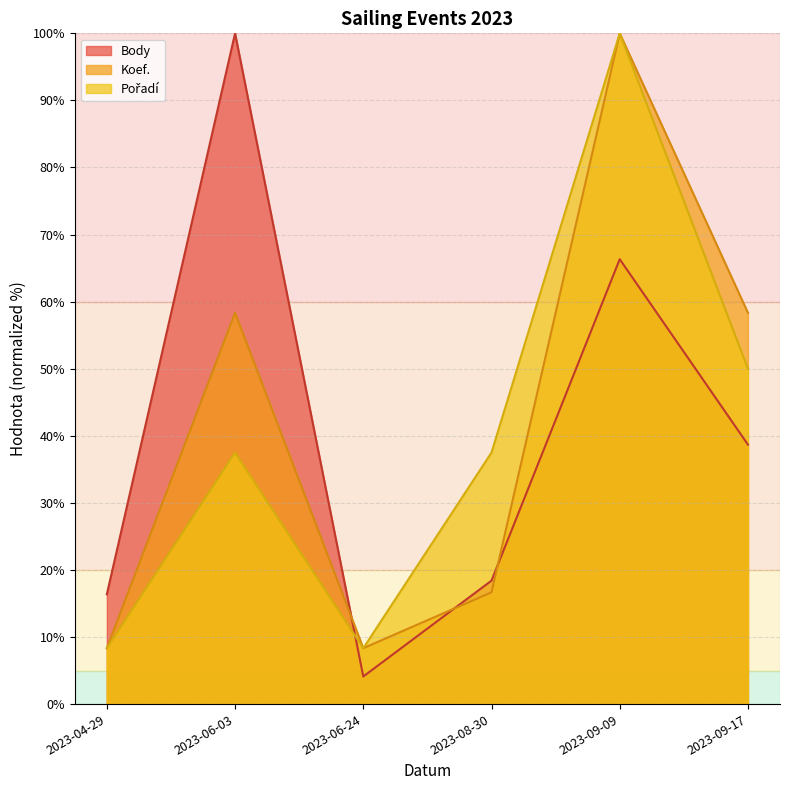

The value of Body at 2023-09-09 is 66.3. True or false?

True